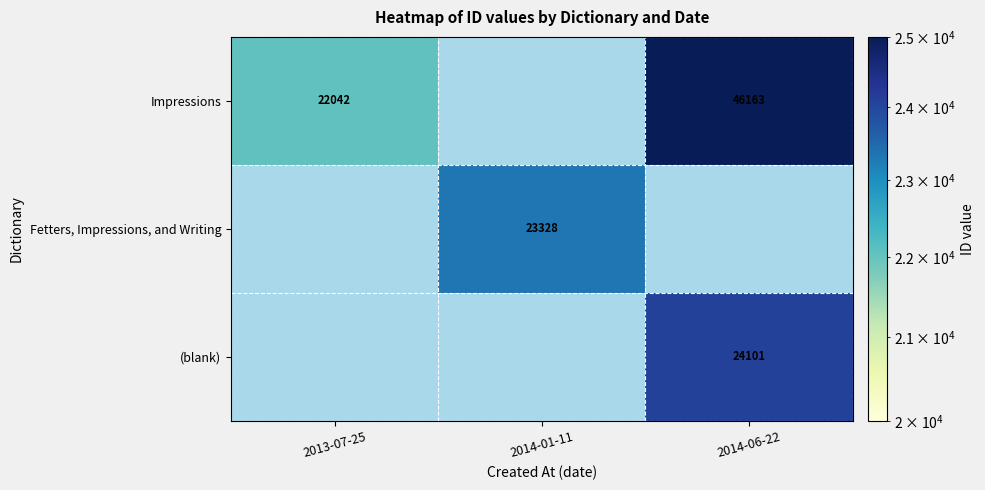

Is it true that Impressions equals 22042 at 2013-07-25?

True